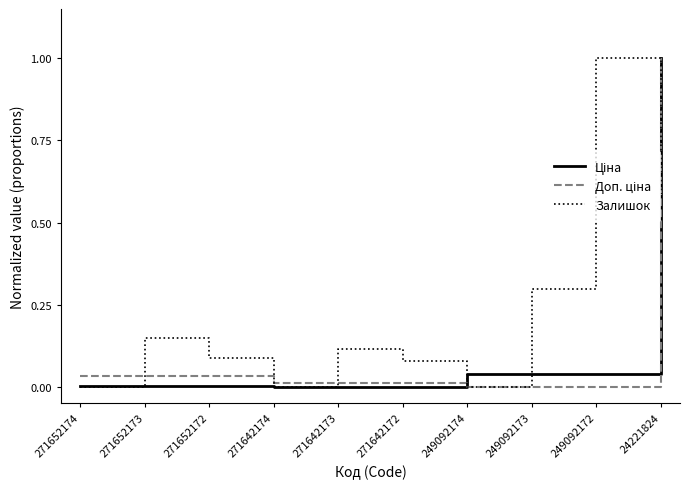

At which category is the sum across all series the highest?

24221824